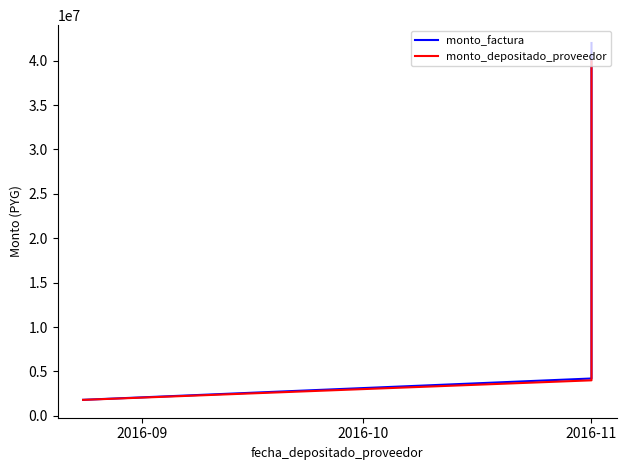

What is the average value of the monto_factura series?

16500000